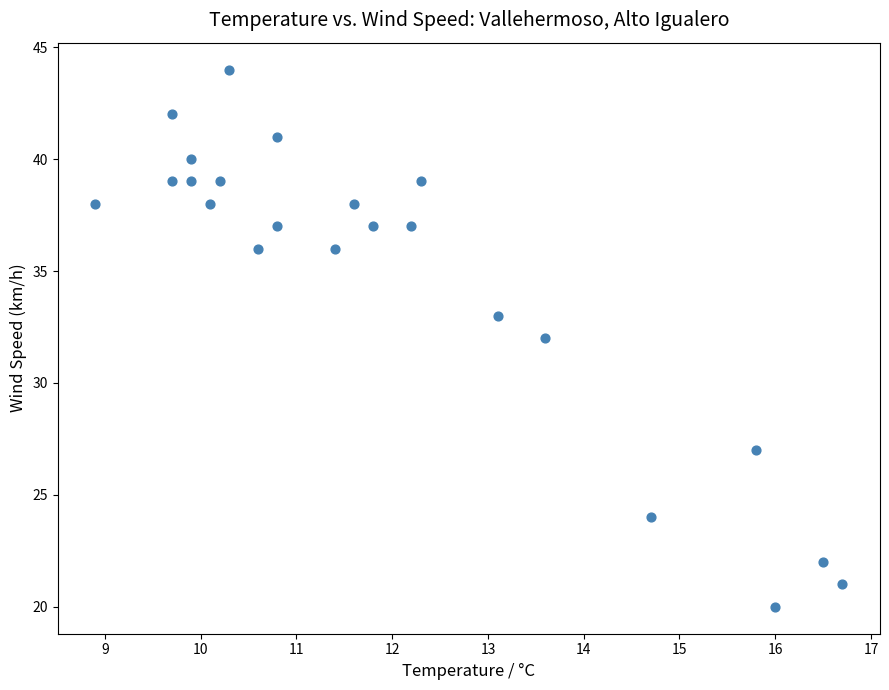

What is the range of Y values (max minus min)?

24